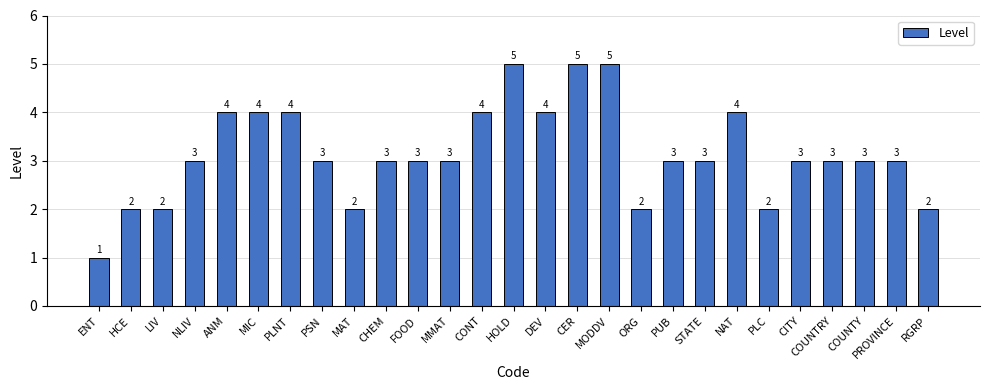

Count the values in the range 2 to 4.

23